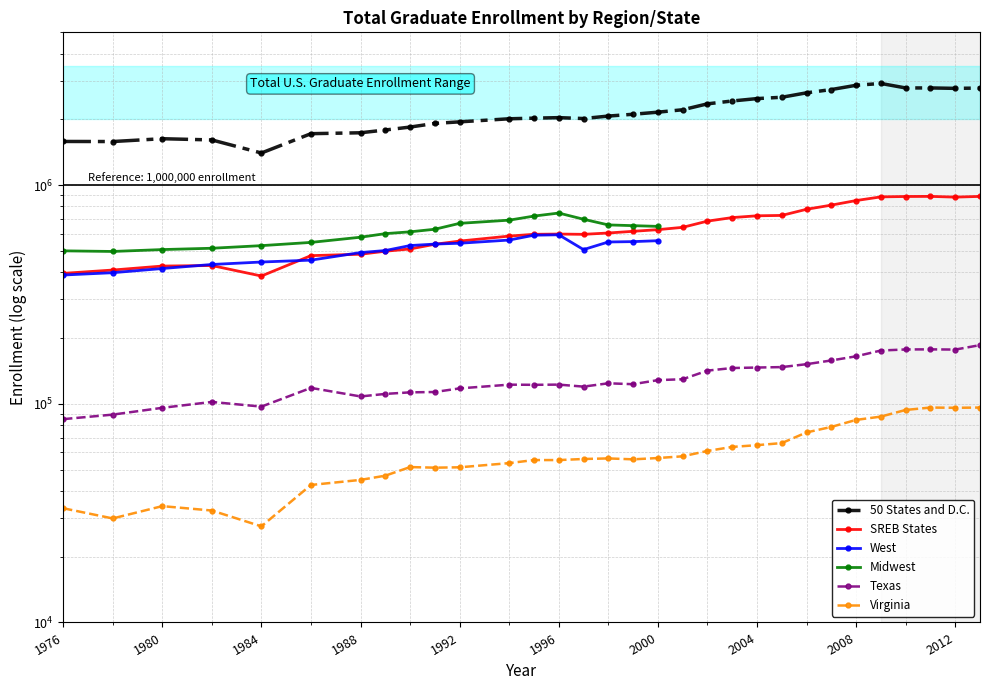

True or false: SREB States and Texas intersect in this chart.

False